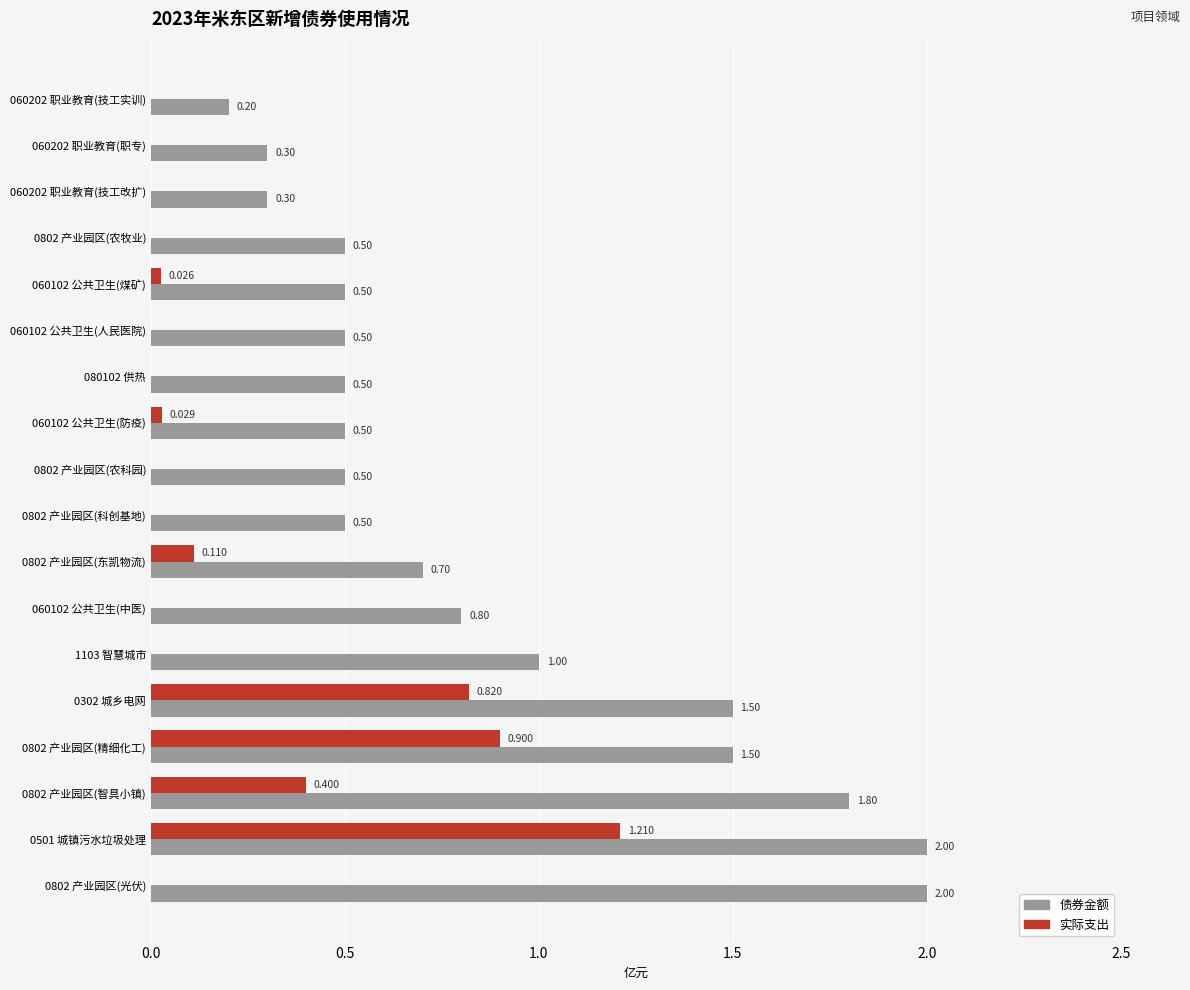

What are all the series names shown in the legend?

债券金额, 实际支出